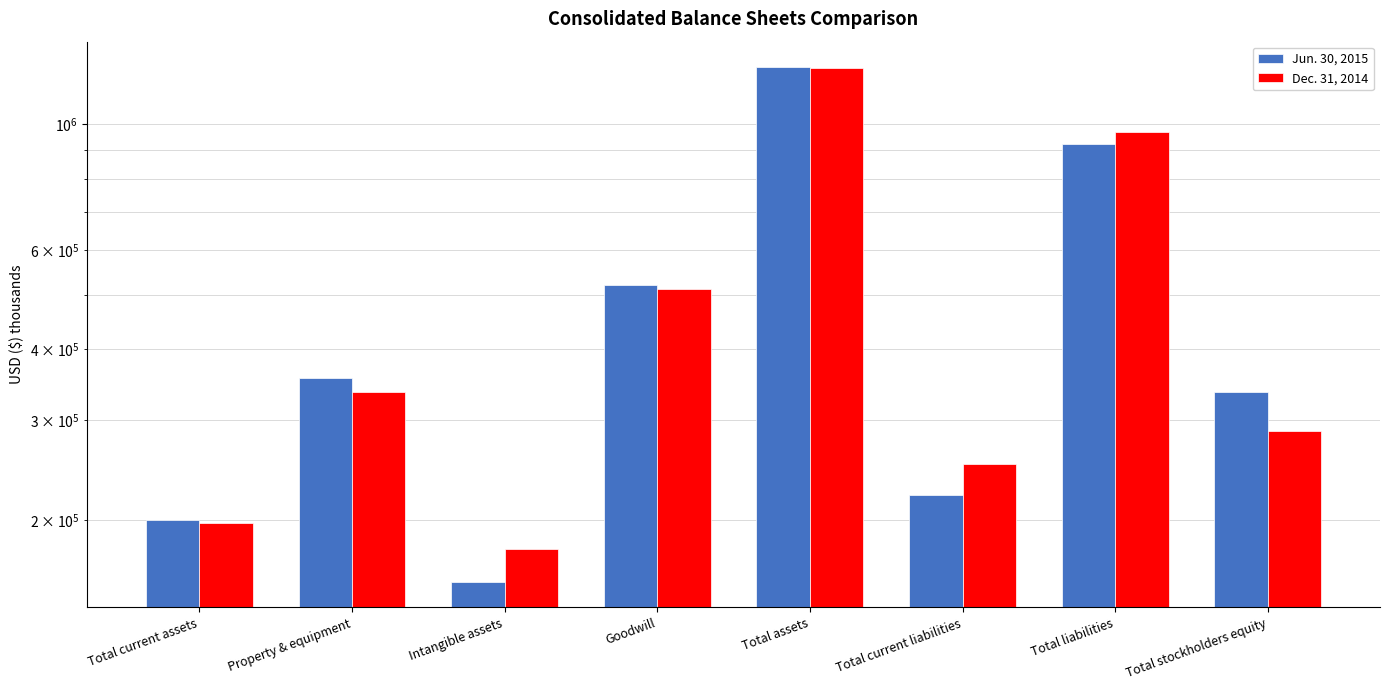

What is the maximum value shown in the chart?

1260244